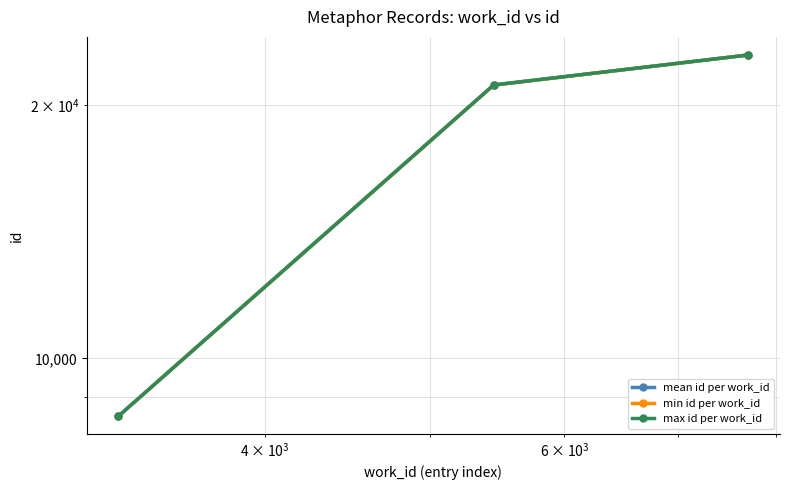

What is the difference between the maximum and second lowest values in the mean id per work_id series?

1811.5